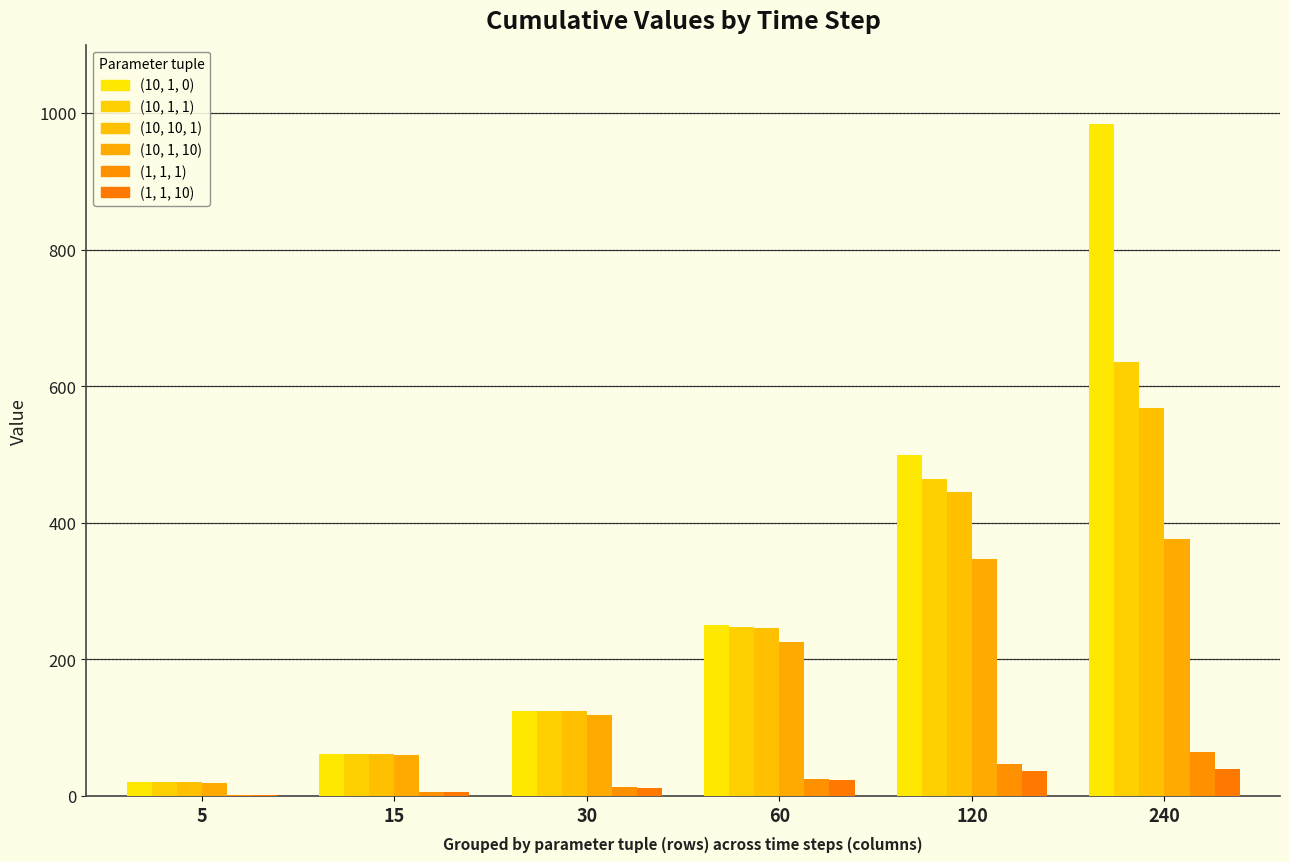

What is the value of the (10, 1, 1) bar at the 1st from the left?

20.0